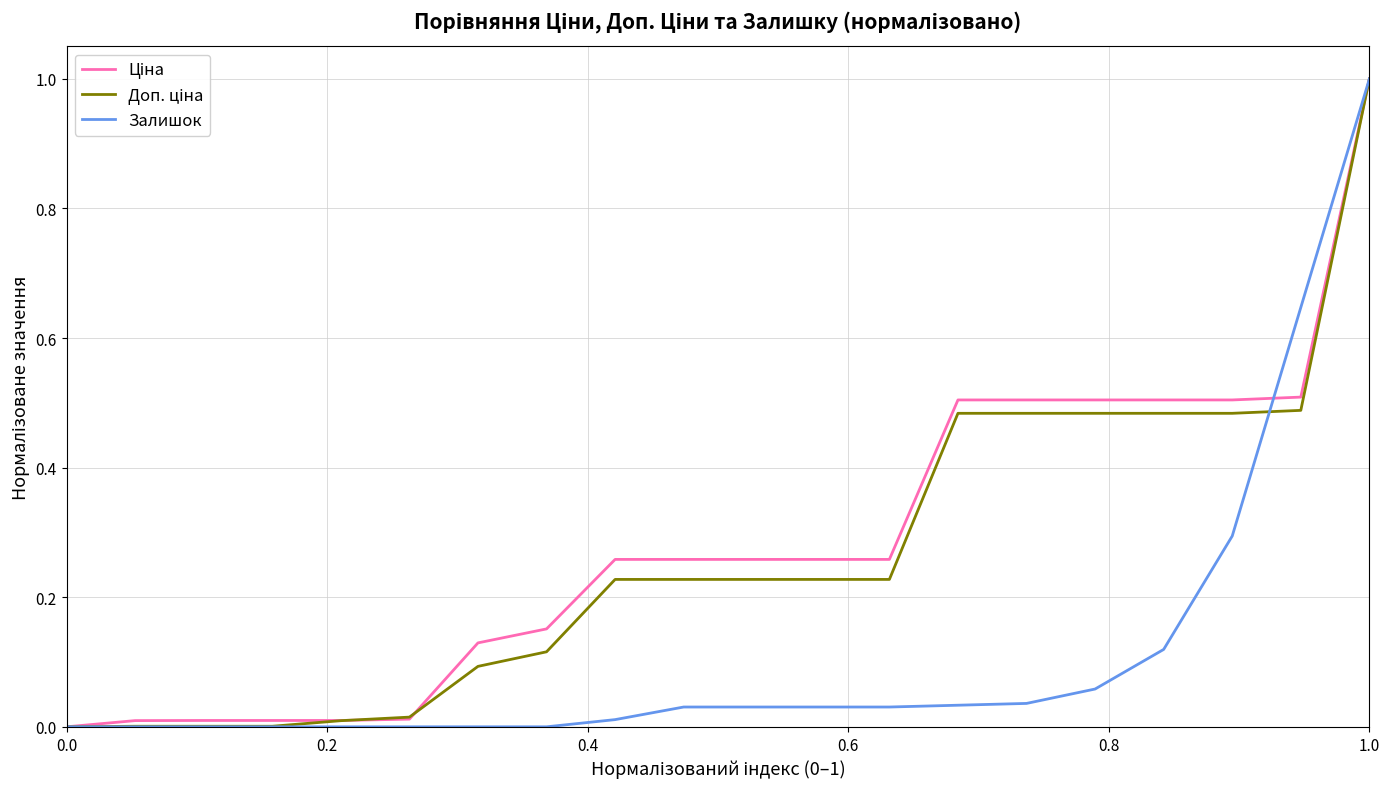

What is the maximum value shown in the chart?

1.0